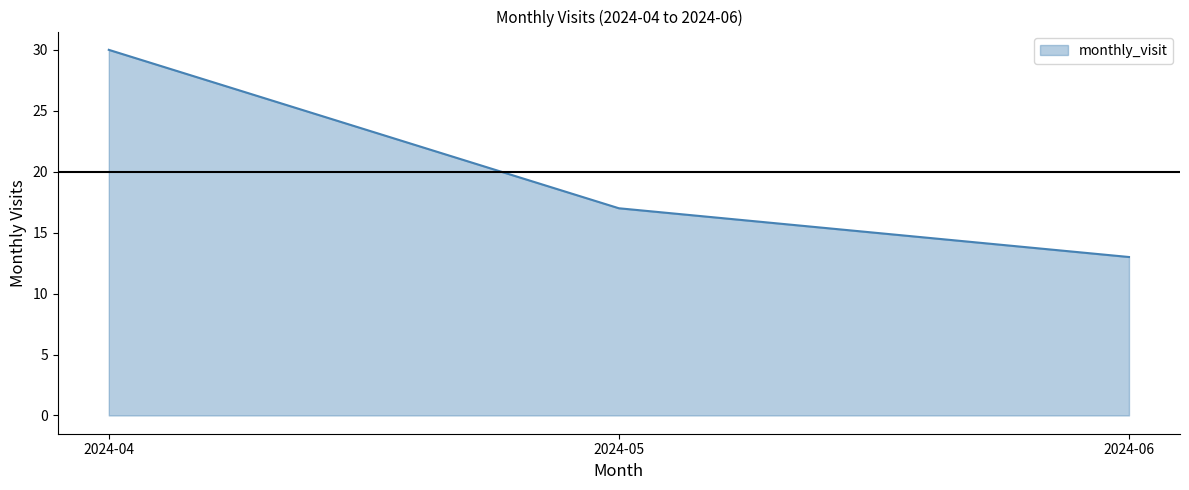

Rank the categories by value from lowest to highest.

2024-06, 2024-05, 2024-04